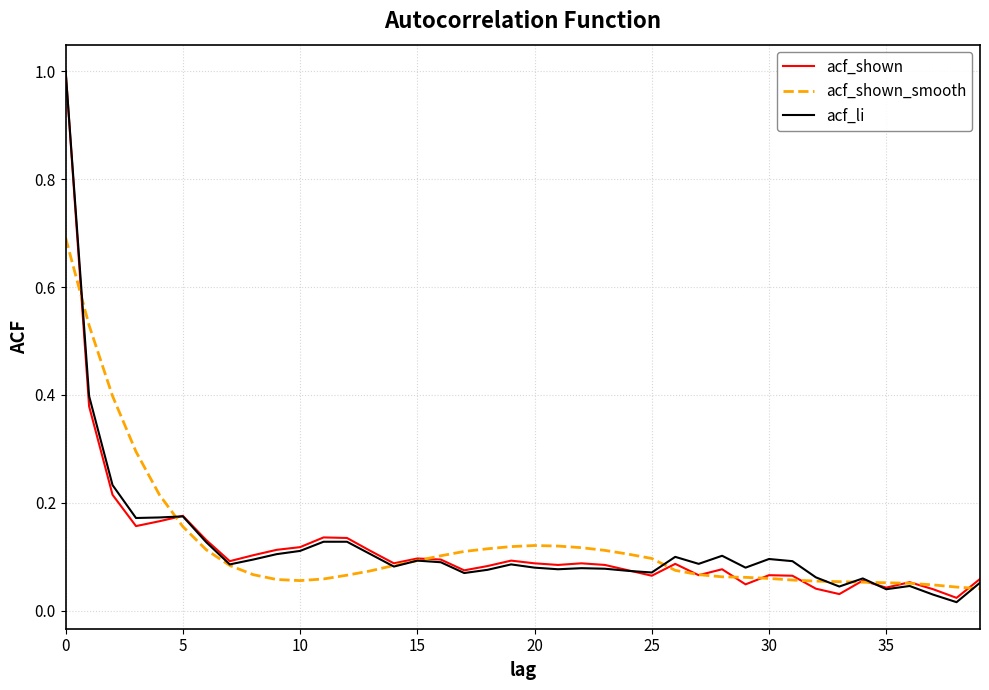

What is the maximum value for acf_shown_smooth?

0.7